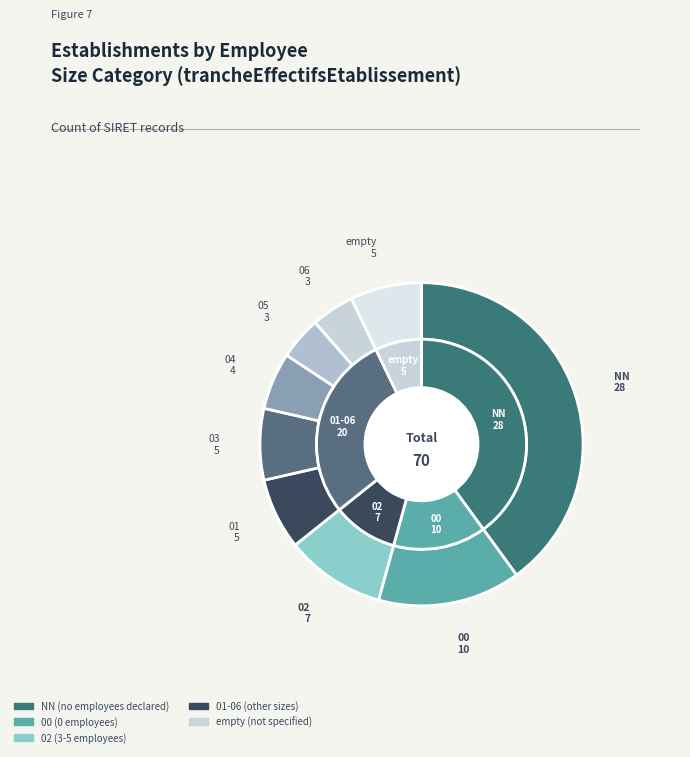

Is there a majority slice in this chart?

No